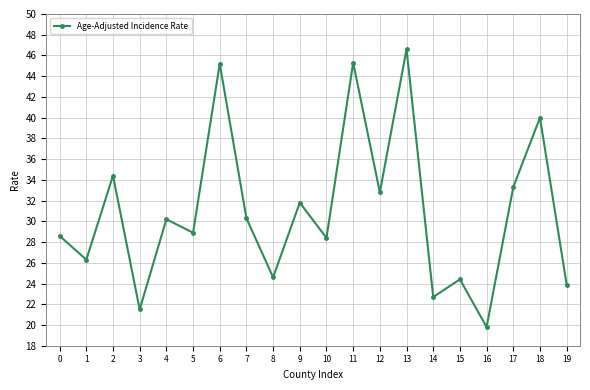

What value does the data have at 0?

28.6